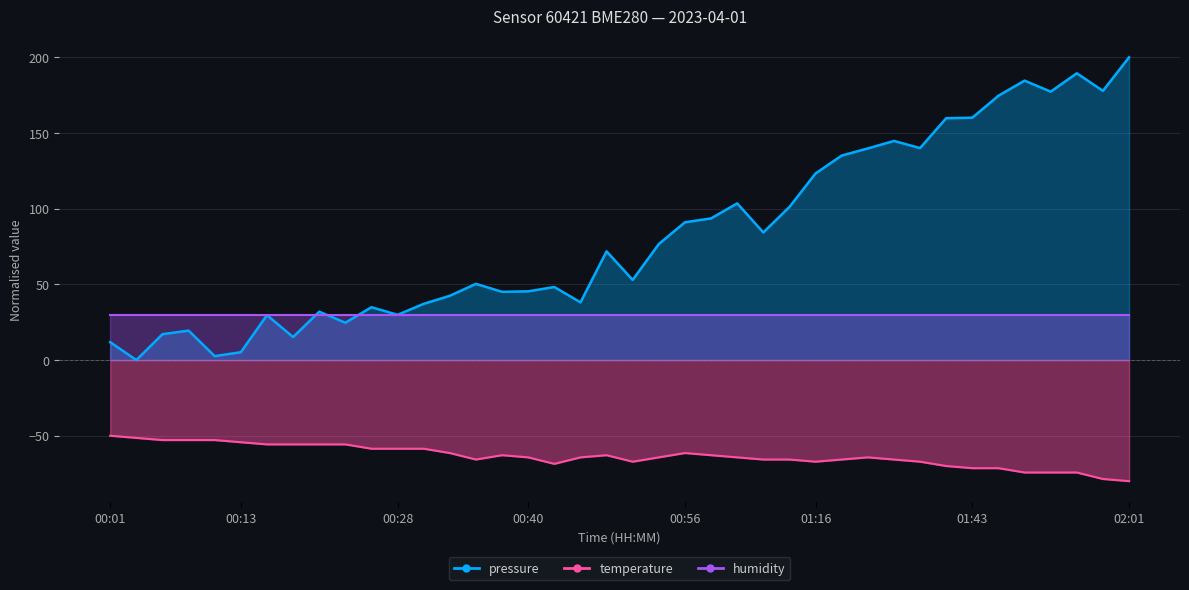

What is the value of the pressure point at the 16th from the left?

45.1